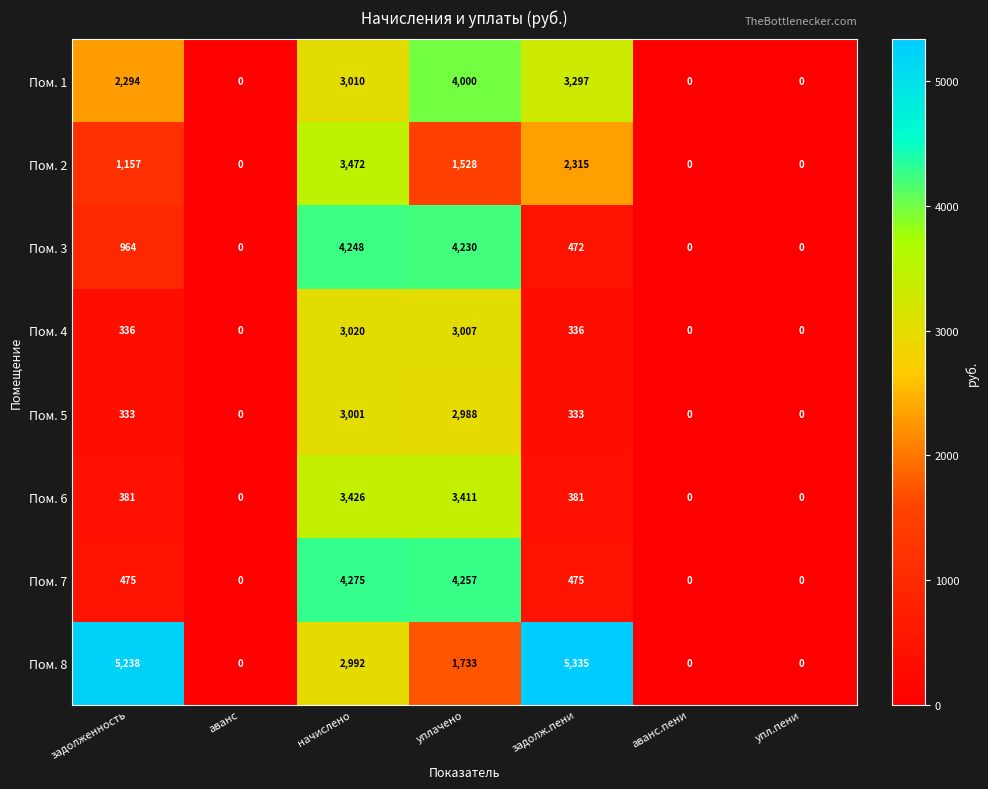

Count the number of data series in this chart.

8